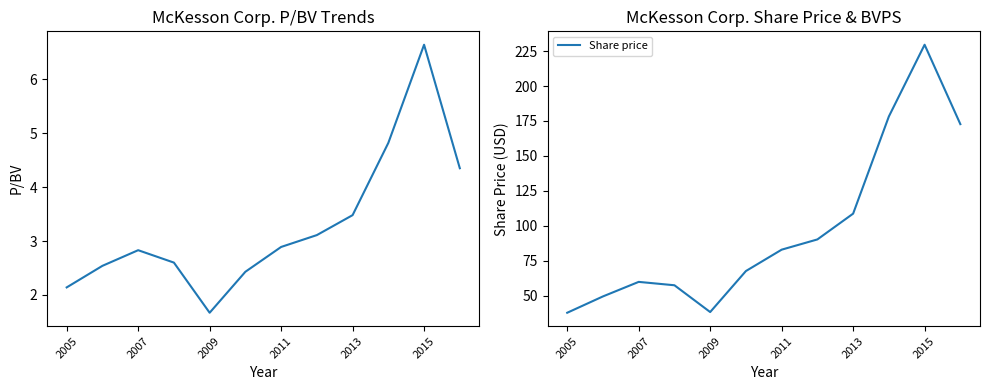

The Share price series shows 17.2 at 2005. True or false?

False